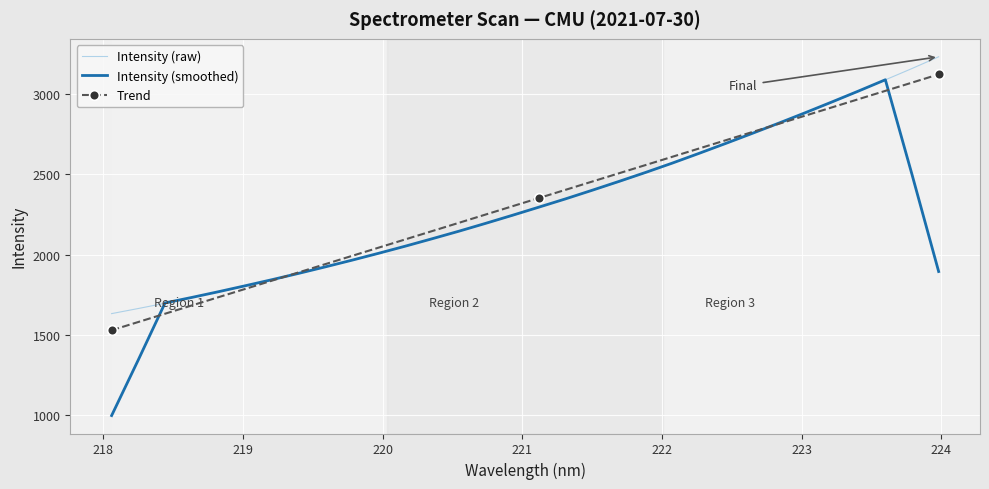

What is the change in value from 219.0156 to 223.2172?

+1142.7